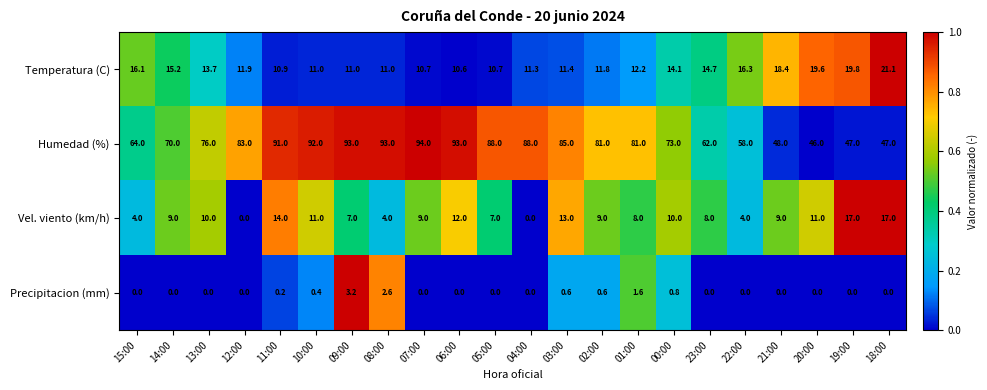

Which category has the highest value across all series?

07:00